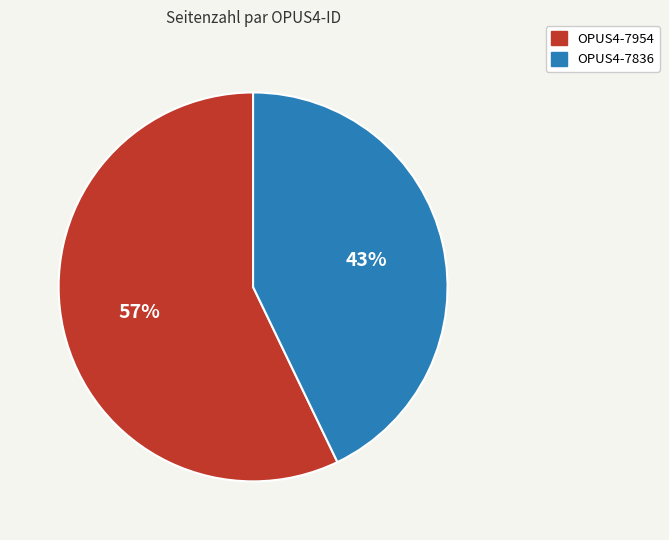

How many slices are in this pie chart?

2